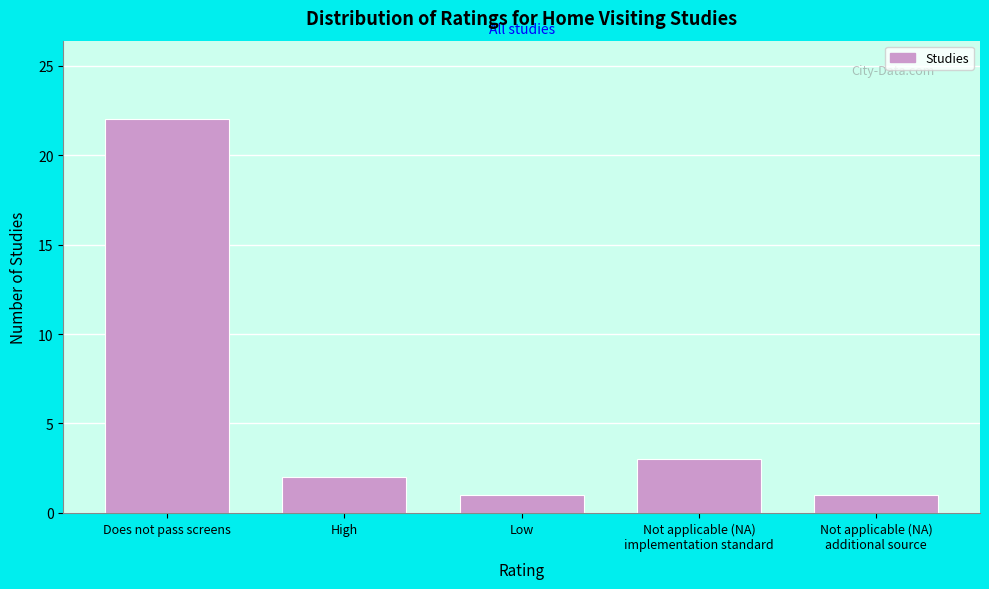

Reading left to right, list all the values displayed in this chart.

22	2	1	3	1